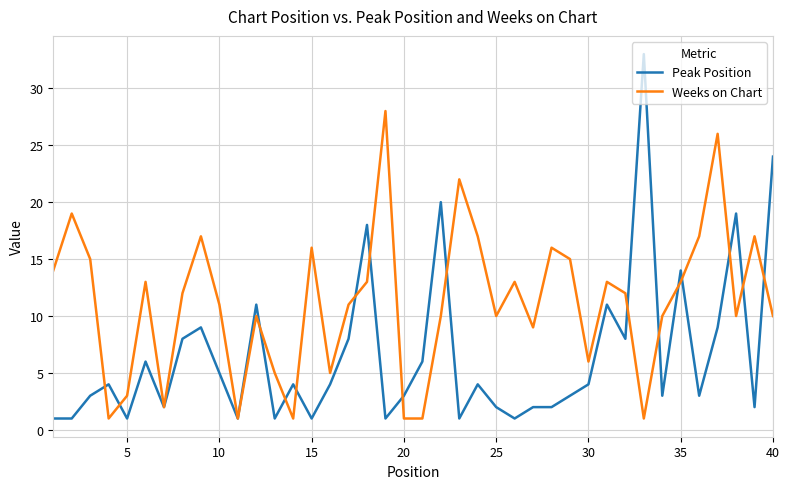

Which series has the largest total across all categories?

Weeks on Chart